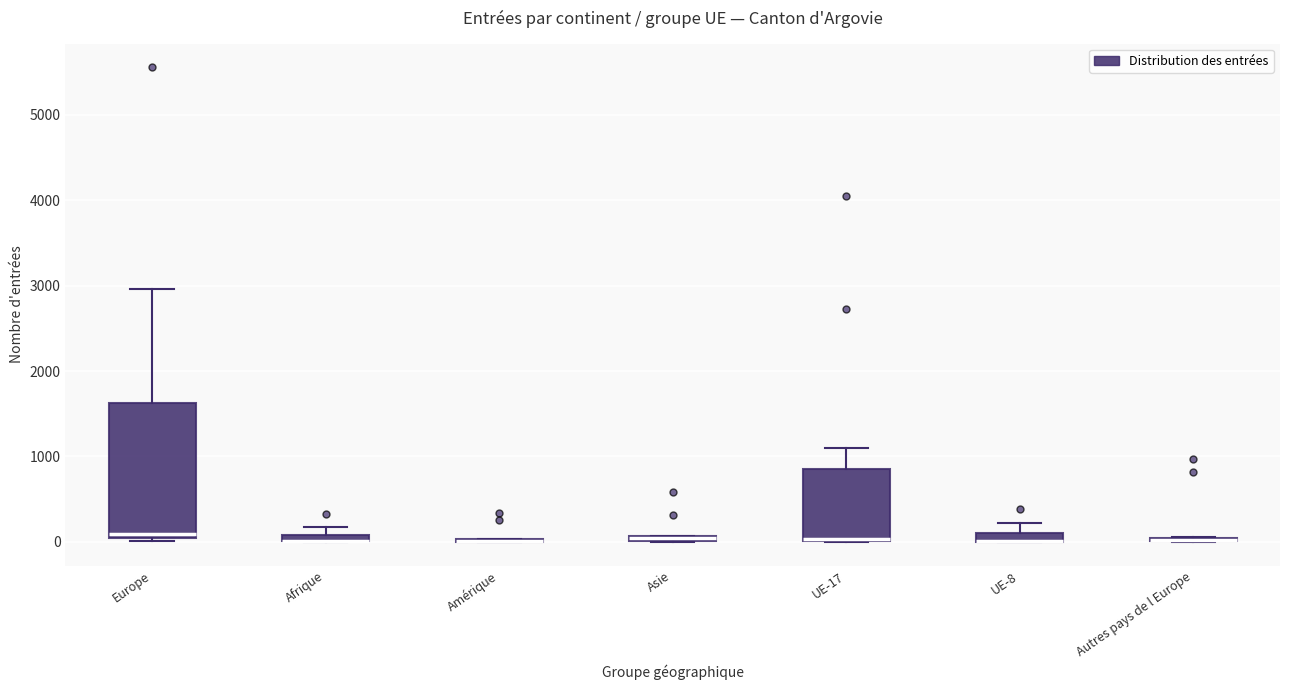

Which box is the tallest, from its lower edge to its upper edge?

Europe